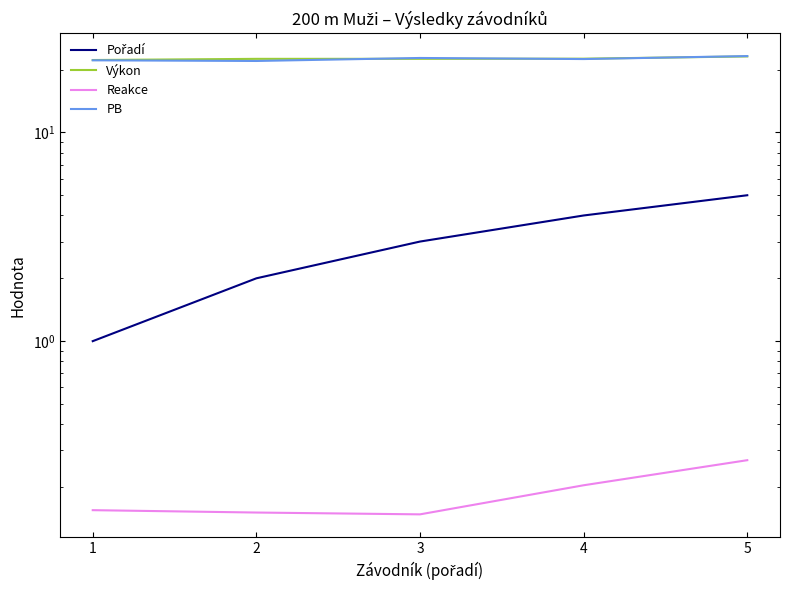

Between 4 and 2, which is larger?

4